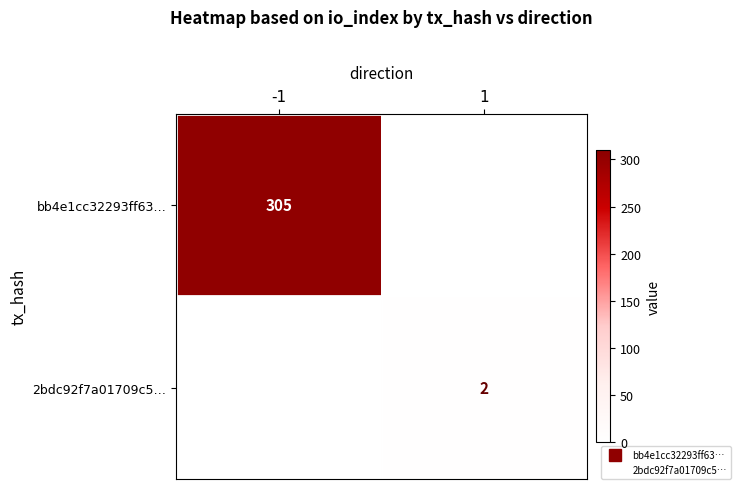

The bb4e1cc32293ff63… series shows 305 at -1. True or false?

True